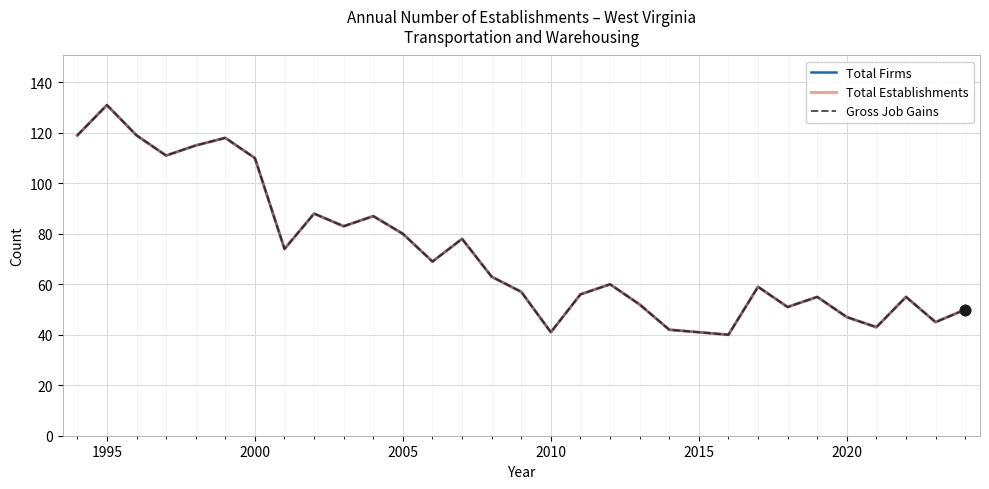

Which series has the largest total across all categories?

Total Firms